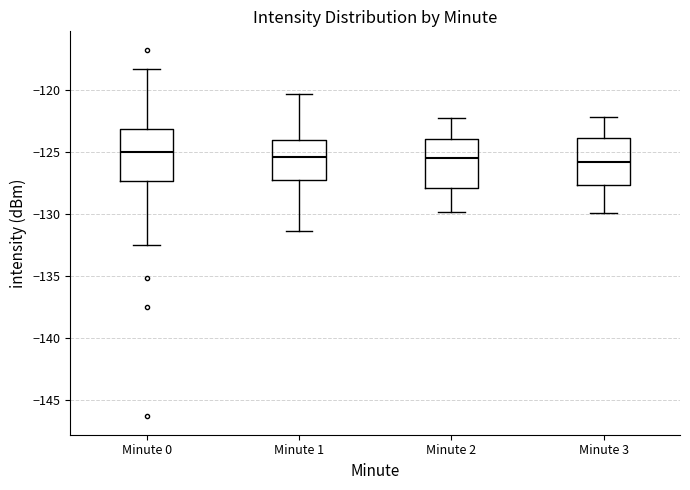

Reading left to right, transcribe this box plot: for each box, give where its median line is, the range the box spans, and where its two whiskers end, as read against the y-axis. The values are not printed on the chart, so give them approximately, as read against the axis.

Minute 0: median -125.0, box -127.5 to -123.0, whiskers -132.5 to -118.5
Minute 1: median -125.5, box -127.0 to -124.0, whiskers -131.5 to -120.5
Minute 2: median -125.5, box -128.0 to -124.0, whiskers -130.0 to -122.0
Minute 3: median -126.0, box -127.5 to -124.0, whiskers -130.0 to -122.0